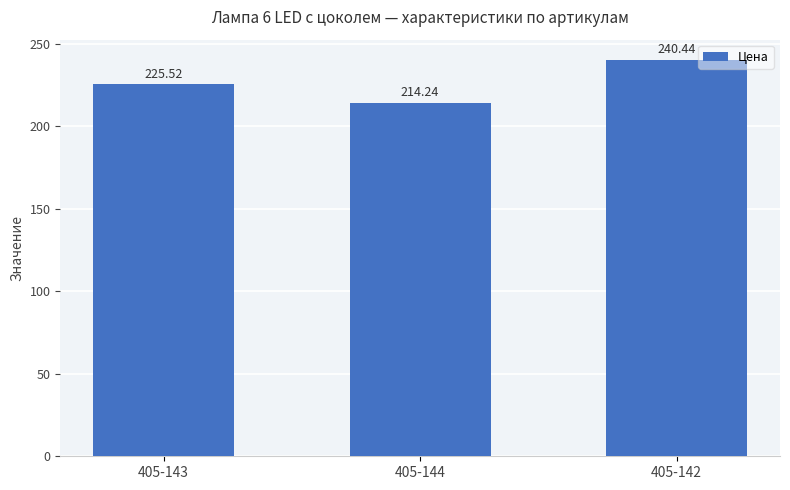

List the labels in order of value, smallest first.

405-144, 405-143, 405-142